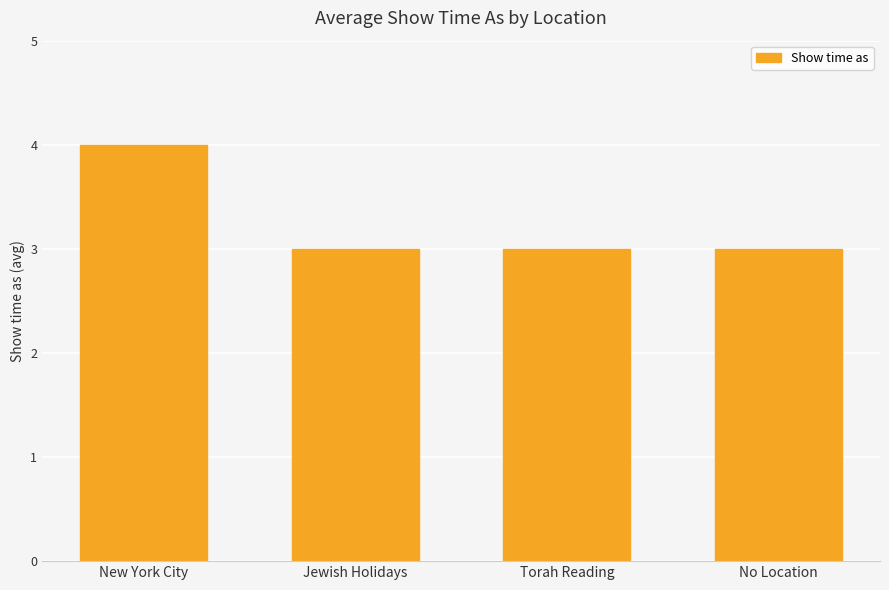

Are the bars horizontal?

No